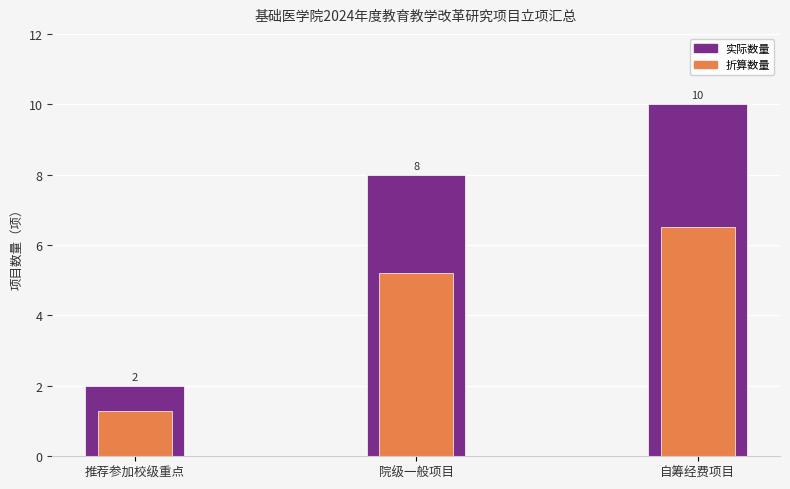

What is the difference between the maximum and minimum values in the 折算数量 series?

5.2